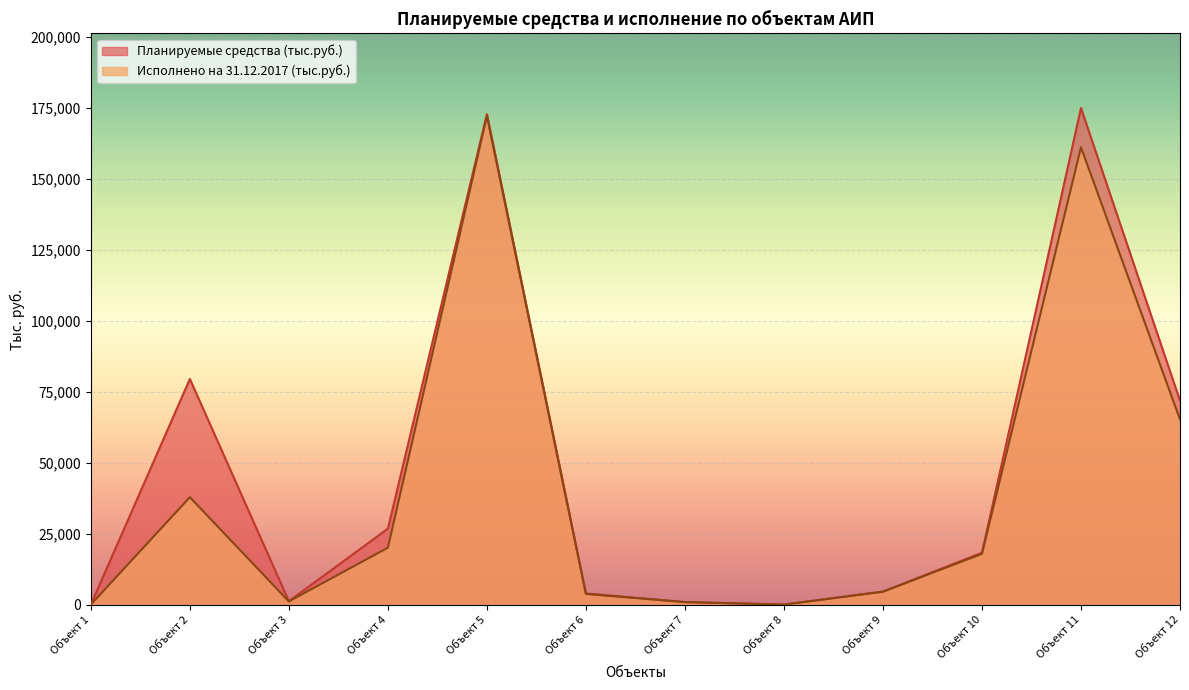

Reading left to right, what are all the values shown in this chart?

Планируемые средства (тыс.руб.): Объект 1=0.0	Объект 2=79514.1	Объект 3=1189.6	Объект 4=26757.8	Объект 5=172869.2	Объект 6=3921.6	Объект 7=880.2	Объект 8=0.0	Объект 9=4588.8	Объект 10=18272.3	Объект 11=175038.7	Объект 12=71842.7
Исполнено на 31.12.2017 (тыс.руб.): Объект 1=0.0	Объект 2=37846.1	Объект 3=1103.8	Объект 4=20054.1	Объект 5=172212.1	Объект 6=3741.4	Объект 7=880.2	Объект 8=0.0	Объект 9=4519.6	Объект 10=17873.0	Объект 11=161190.5	Объект 12=65271.0